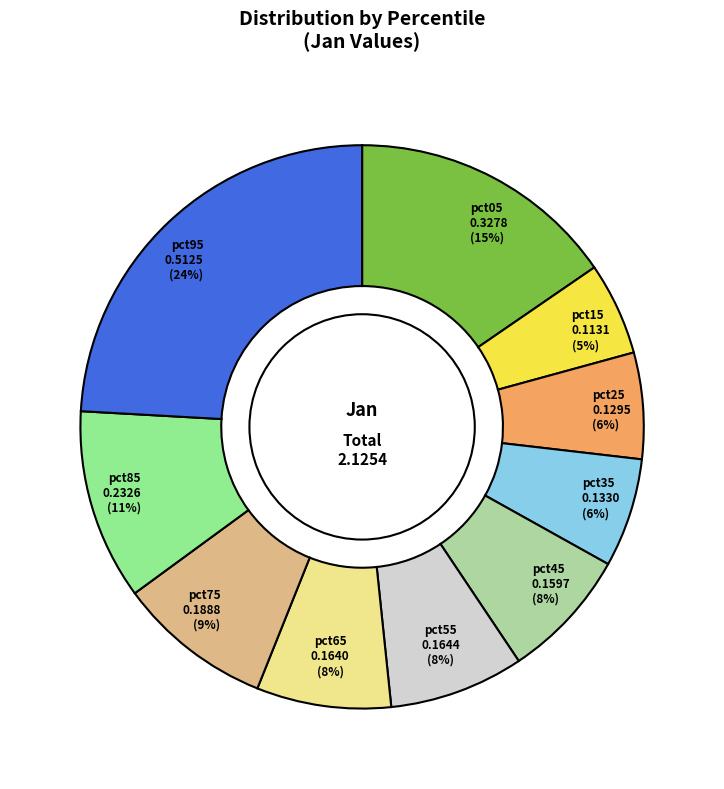

Does pct45 represent more than half of the total?

No